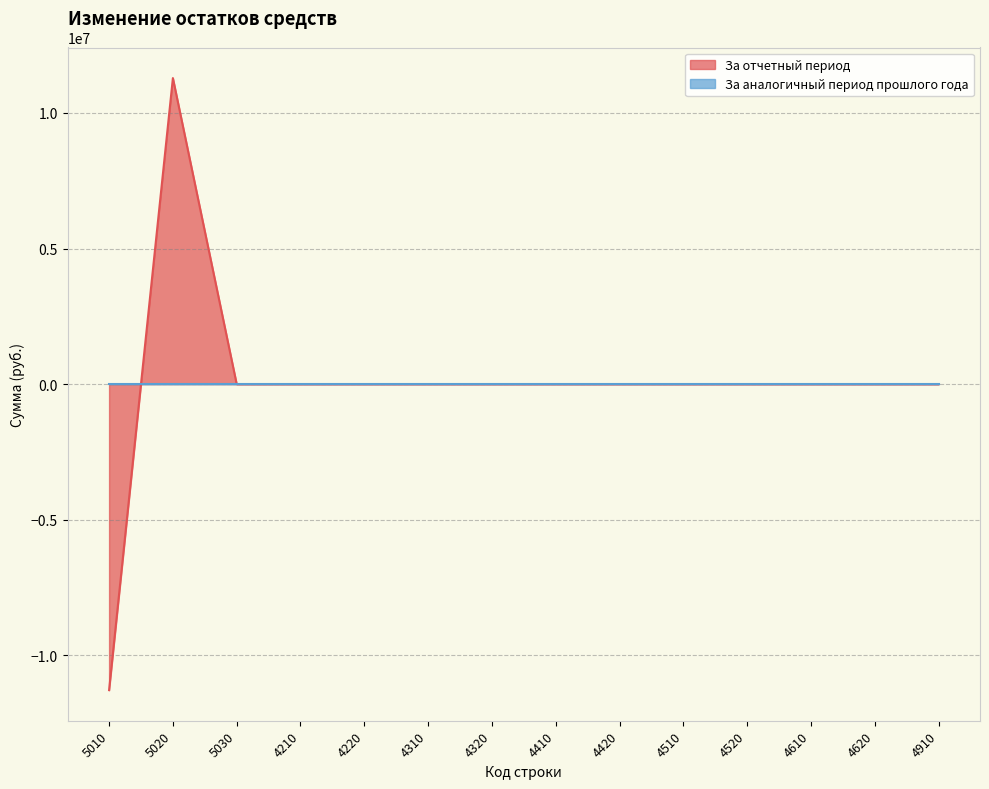

Count the number of data series in this chart.

2